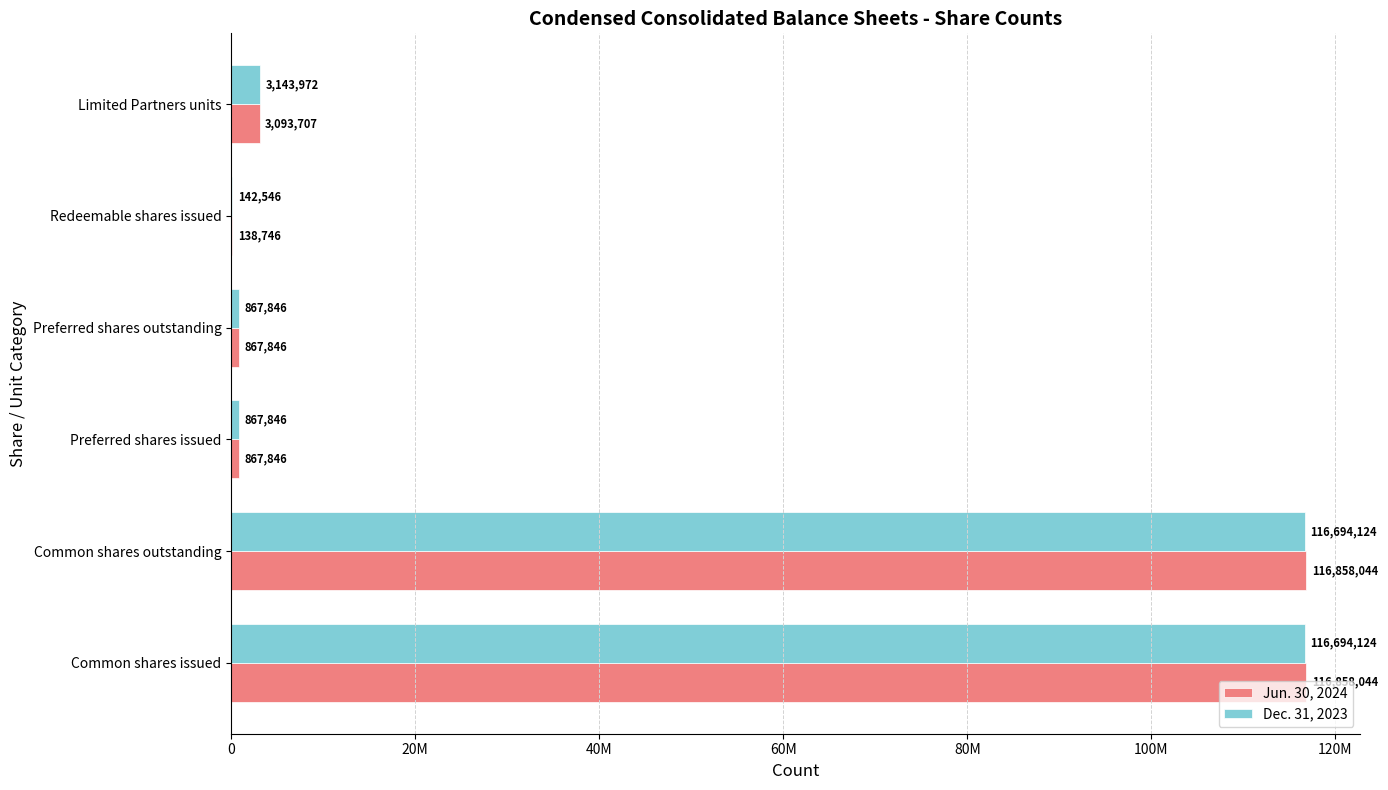

Rank the series by their average value, from highest to lowest.

Jun. 30, 2024, Dec. 31, 2023